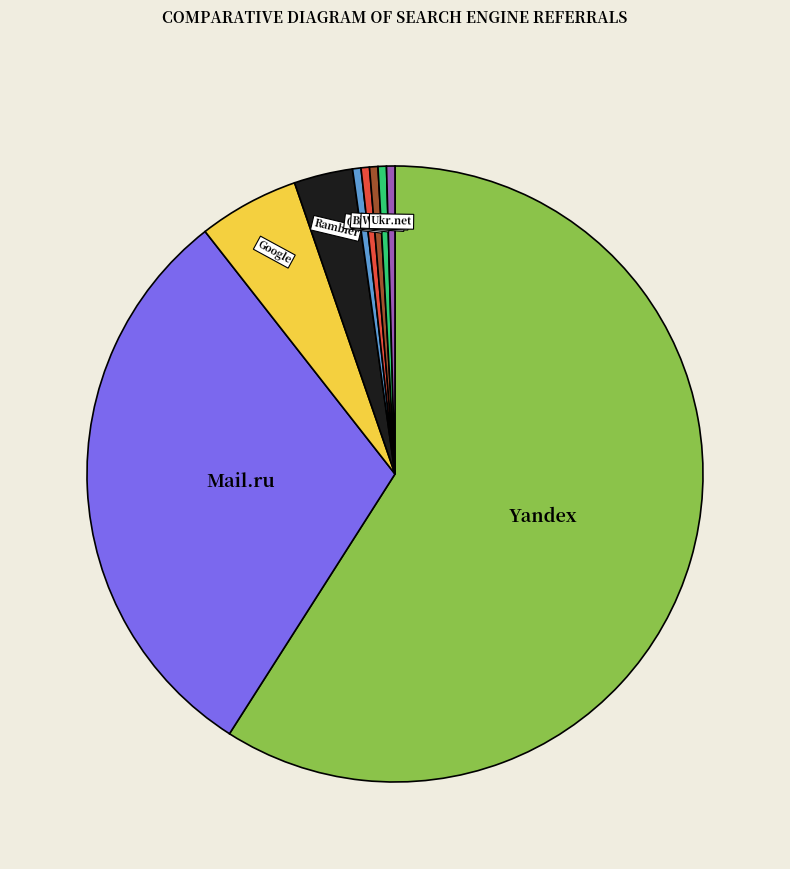

Does any single category account for the majority?

Yes